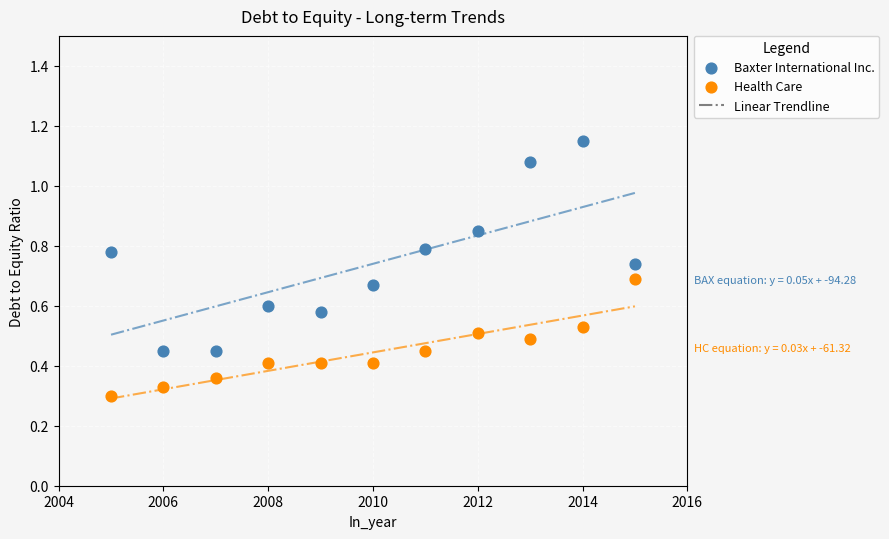

Which series reaches the minimum Y coordinate?

Health Care